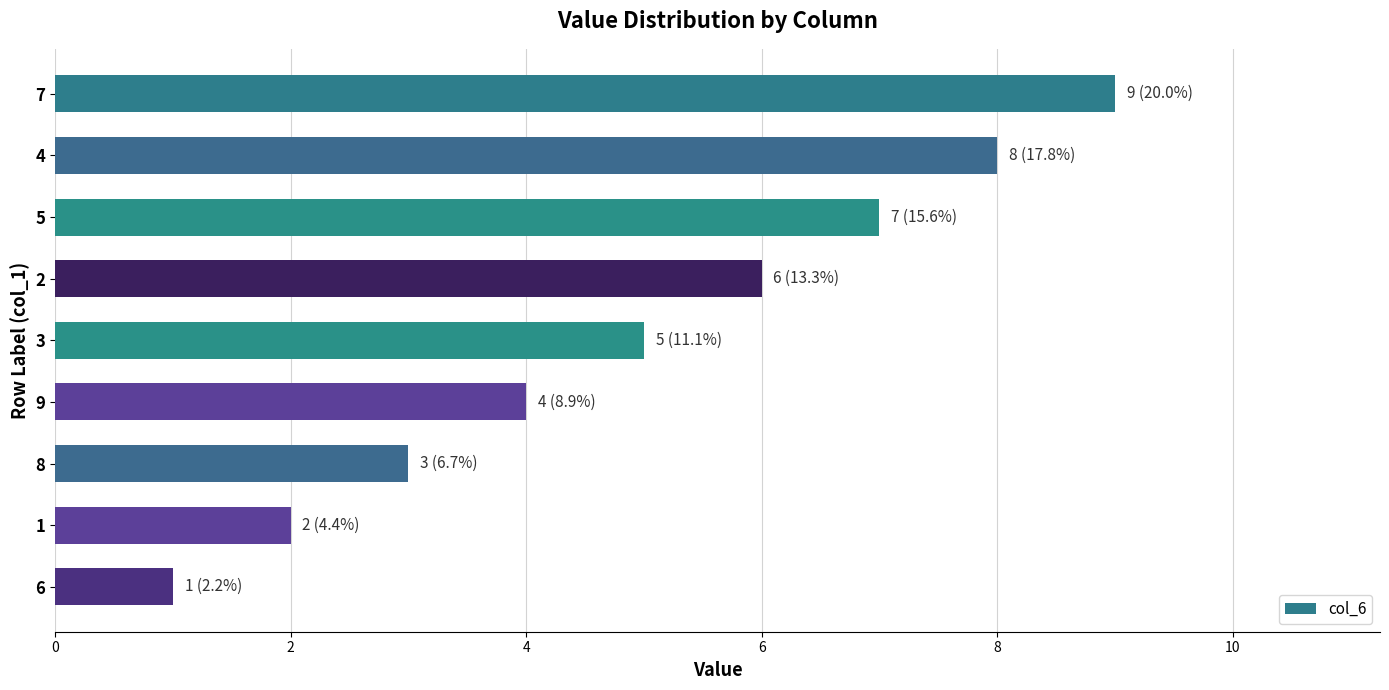

The value at 4 is 4. True or false?

False